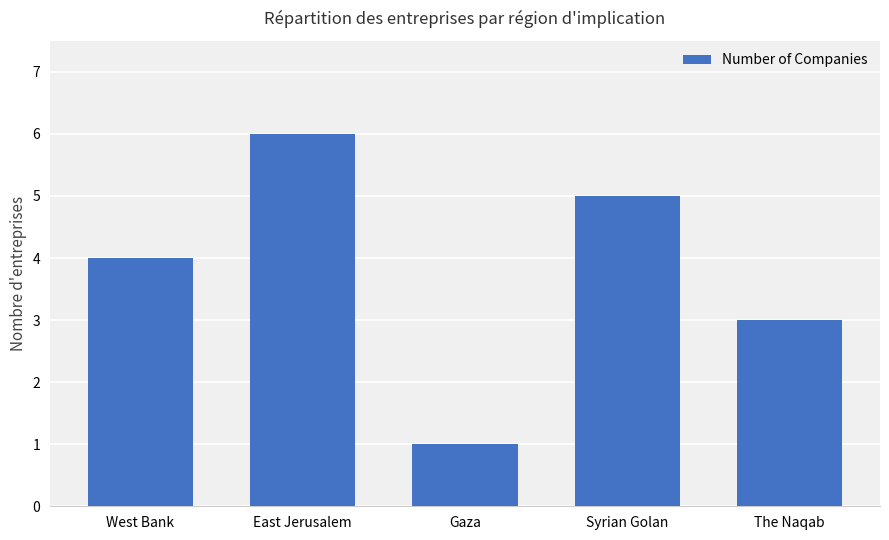

What is the minimum value shown in the chart?

1